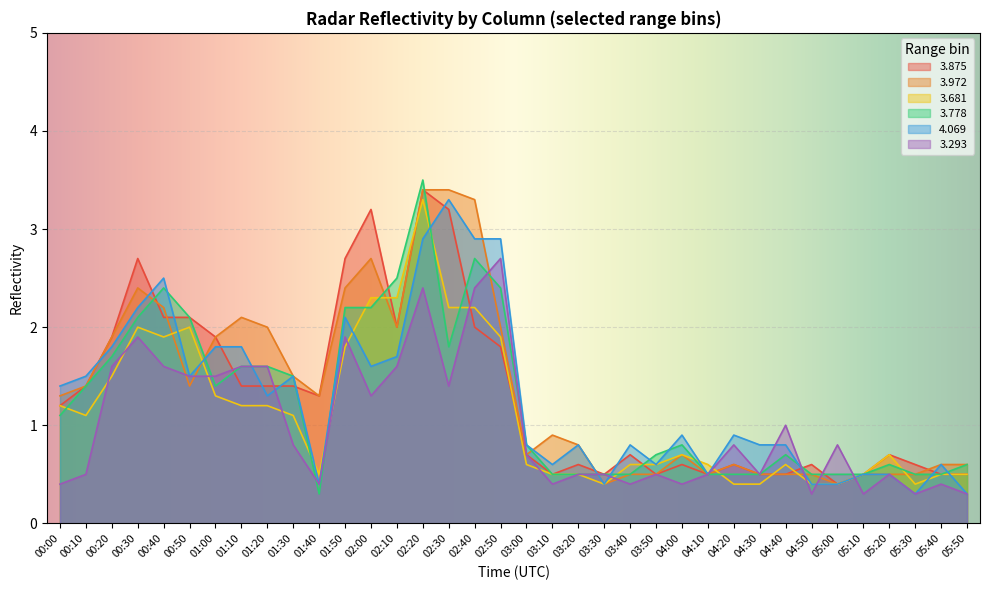

After their last crossing, which series has the higher values: 3.293 or 4.069?

4.069